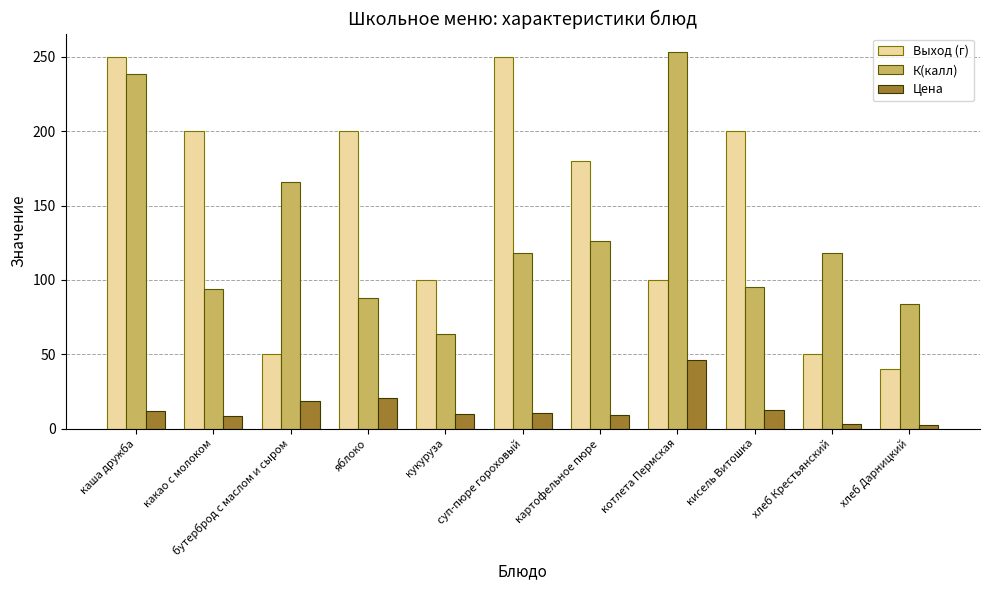

Which series has the largest total across all categories?

Выход (г)